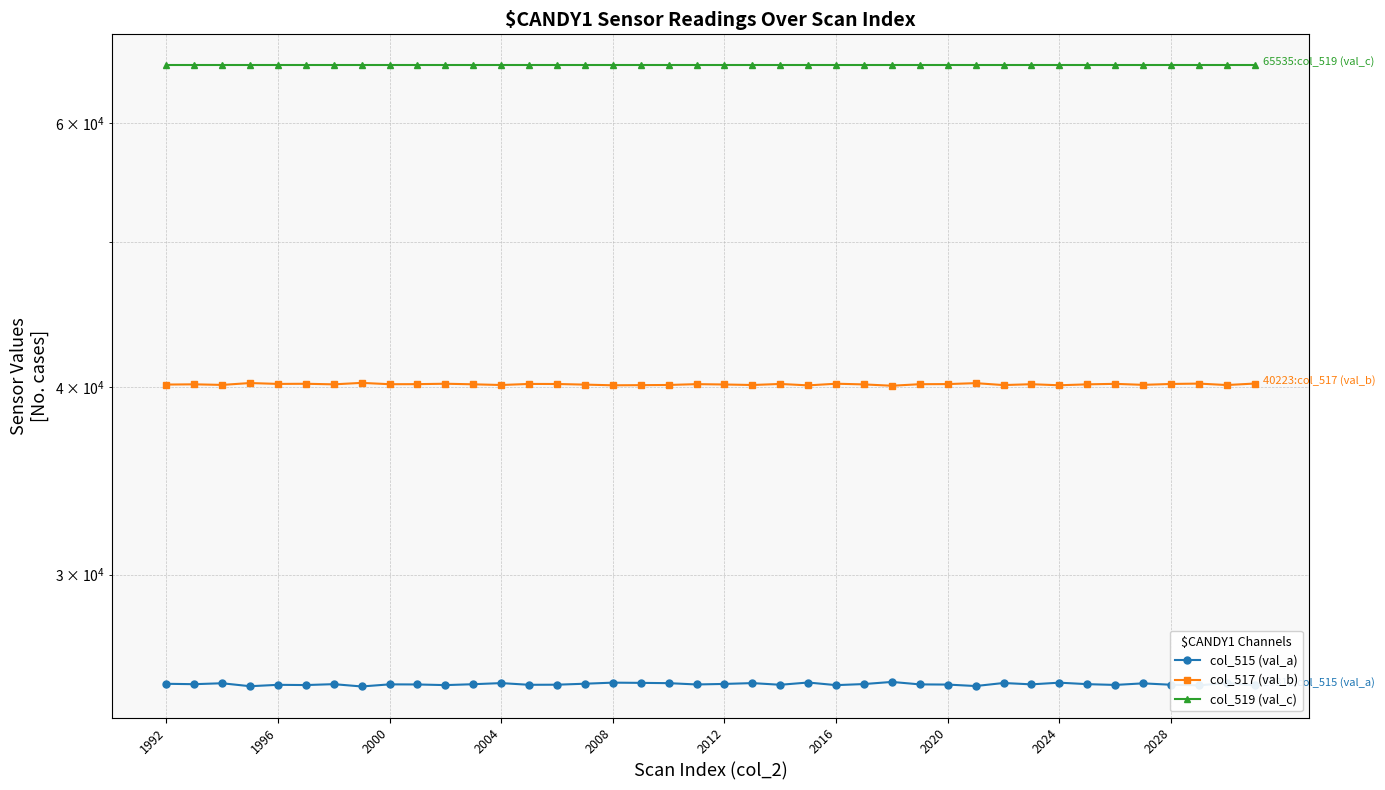

List the series in order of their peak value, lowest first.

col_515 (val_a), col_517 (val_b), col_519 (val_c)